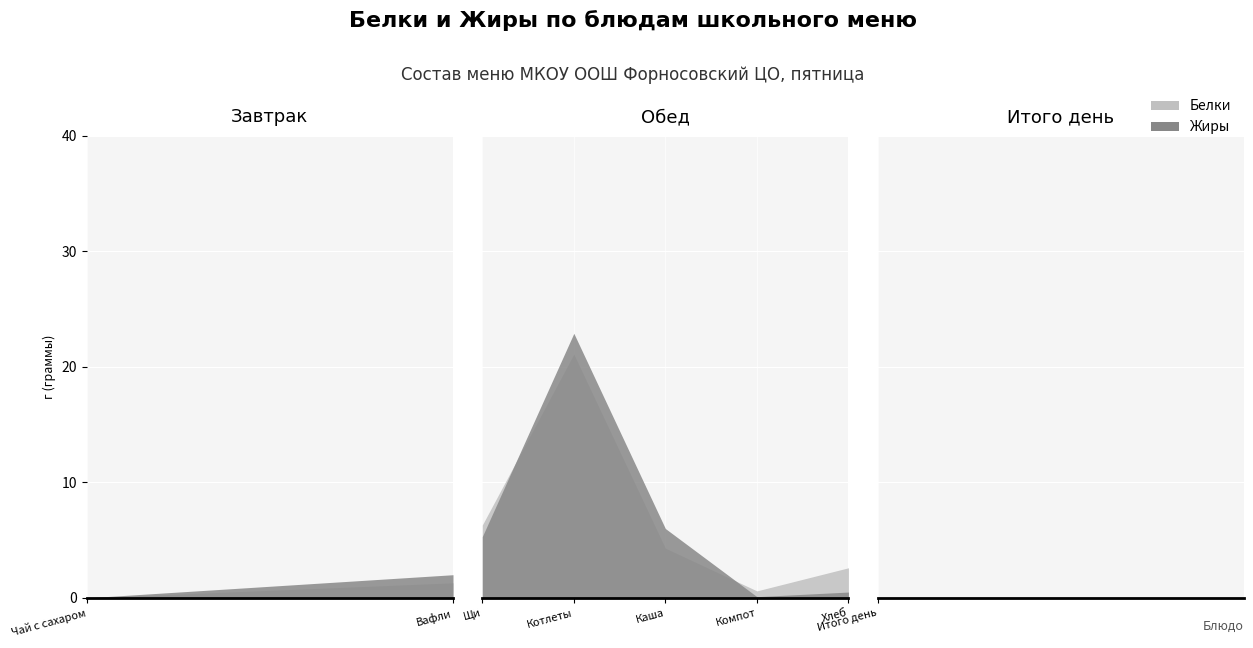

Rank the series by their maximum value, from lowest to highest.

Белки, Жиры